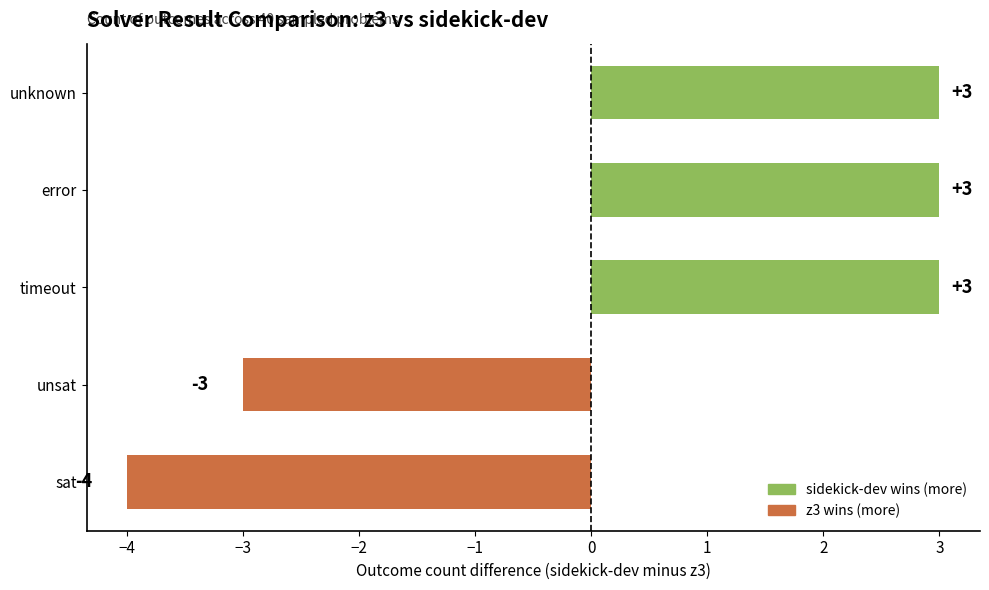

What is the maximum value shown in the chart?

3